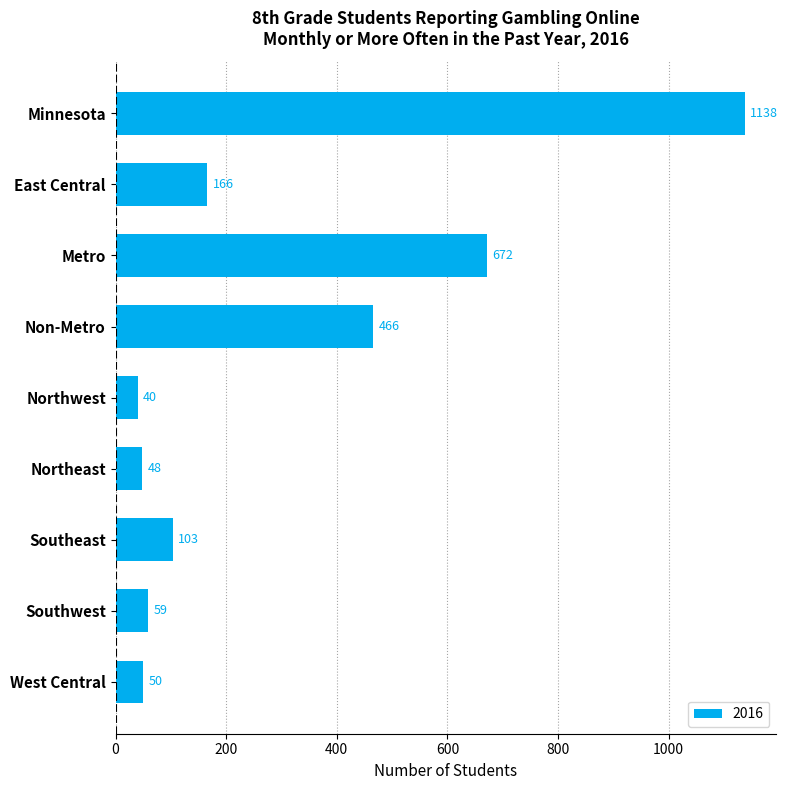

Which category has the lowest value across all series?

Northwest